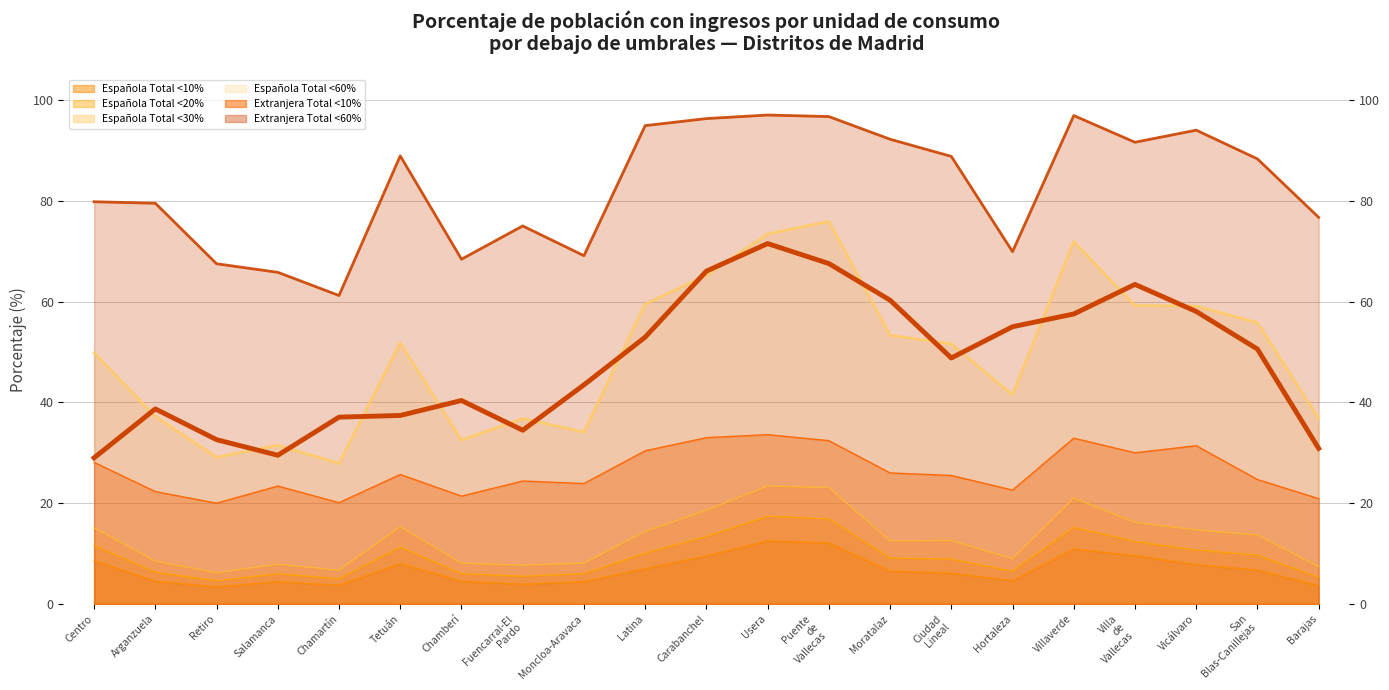

Does the chart have visible grid lines?

Yes